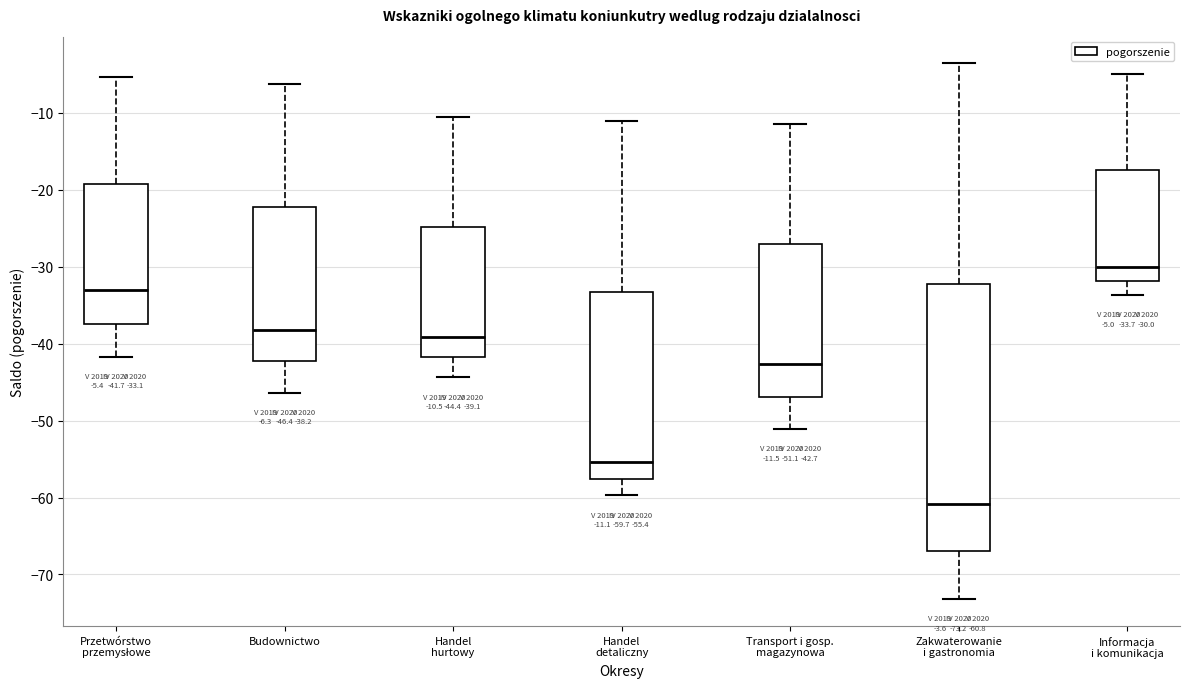

Which box's median line is the lowest?

Zakwaterowanie i gastronomia